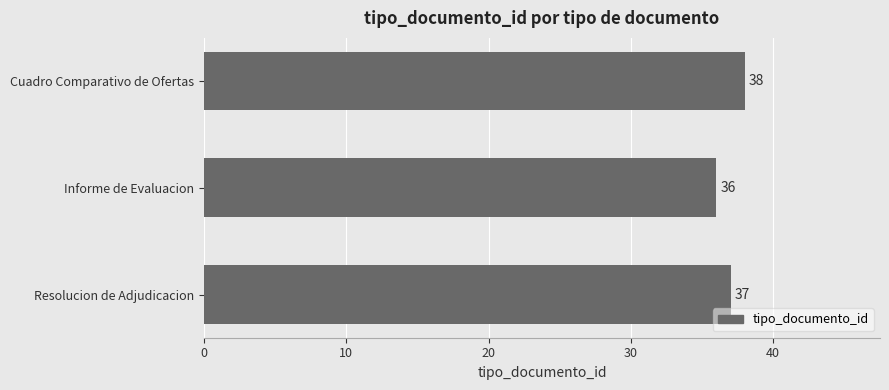

How many bars are there in total?

3